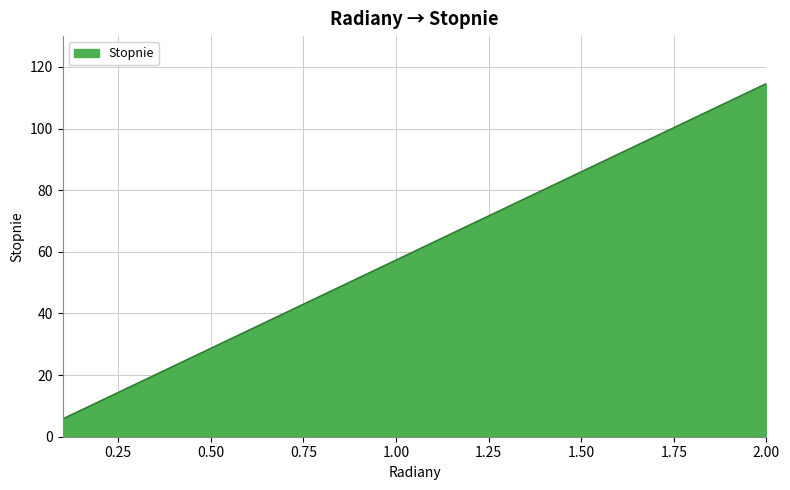

Reading right to left, what are all the values shown in this chart?

114.6	108.9	103.1	97.4	91.7	85.9	80.2	74.5	68.8	63.0	57.3	51.6	45.8	40.1	34.4	28.6	22.9	17.2	11.5	5.7